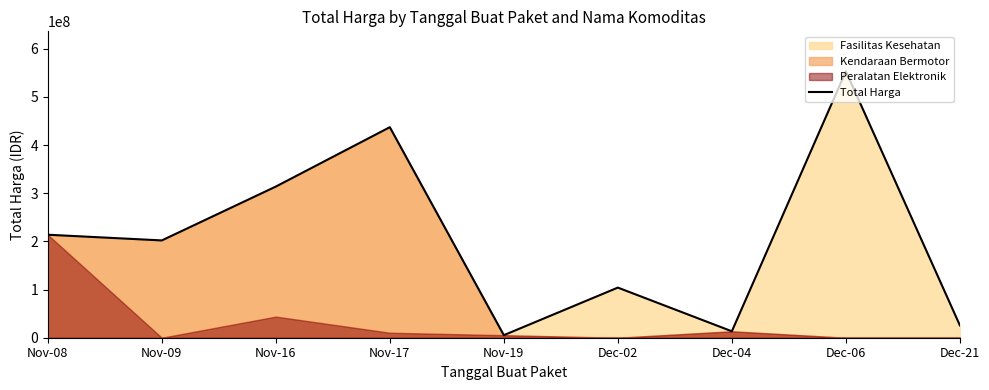

Is it true that the value at Nov-17 is 437074000?

True